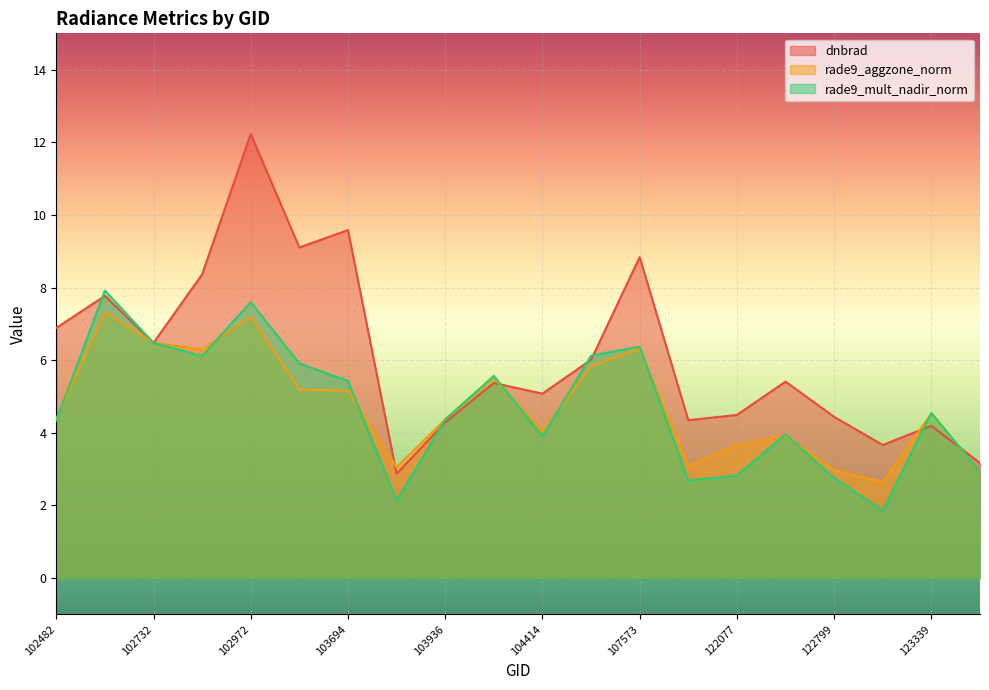

What is the value of the dnbrad point at the 19th from the left?

4.2